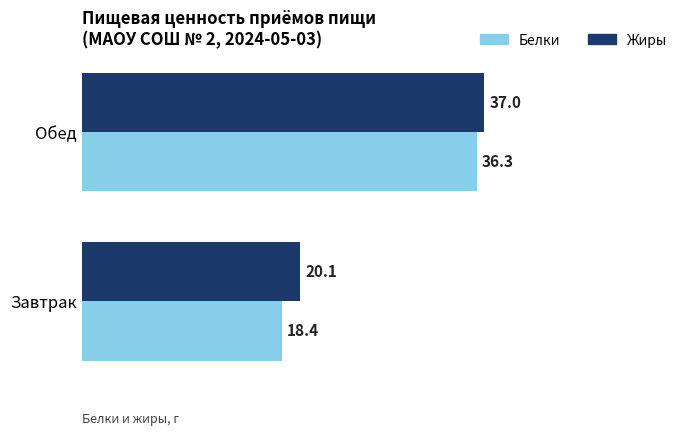

At Обед, list the series in order from smallest to largest.

Белки, Жиры